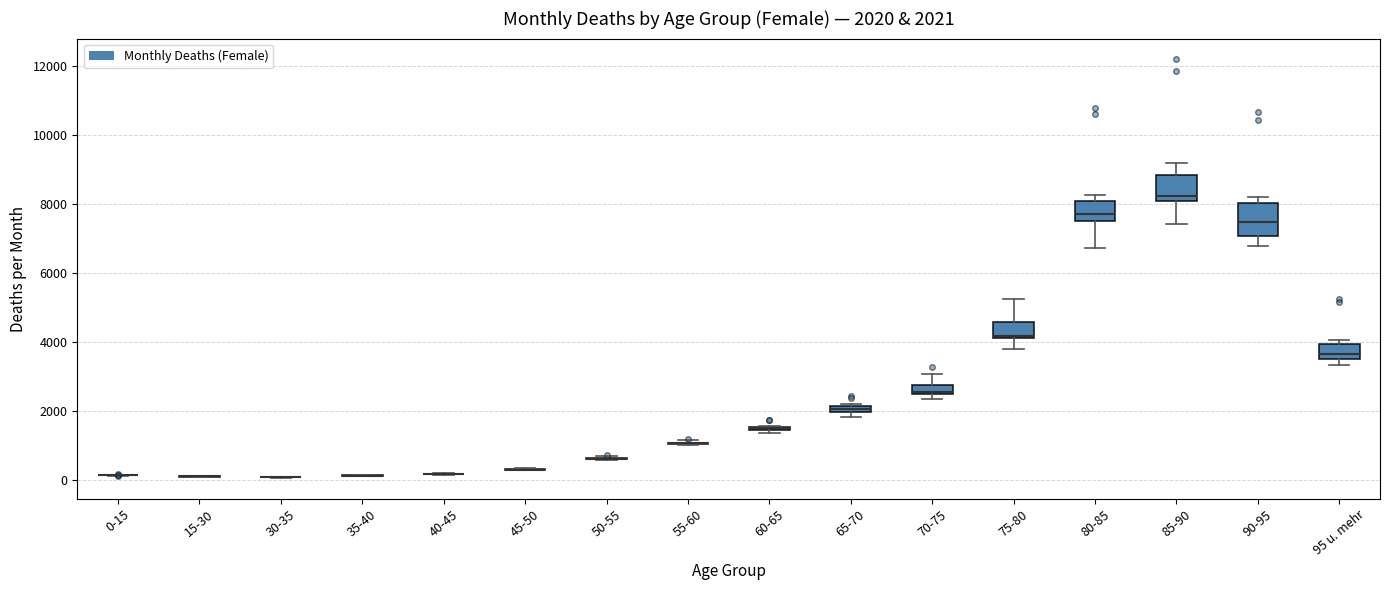

Which box is the tallest, from its lower edge to its upper edge?

90-95